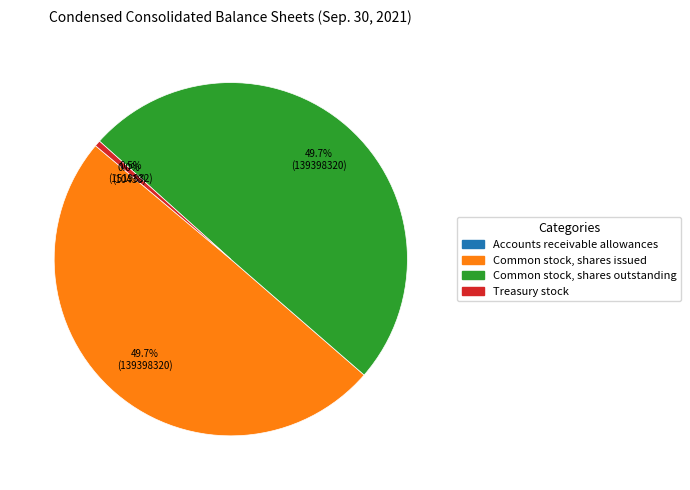

The Common stock, shares issued slice represents 50% of the pie. True or false?

True